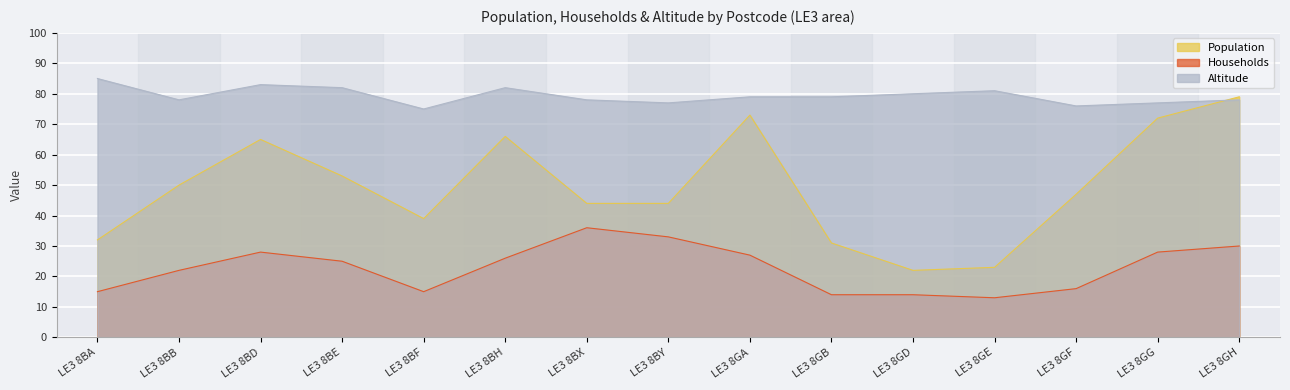

How many lines are shown in the chart?

3